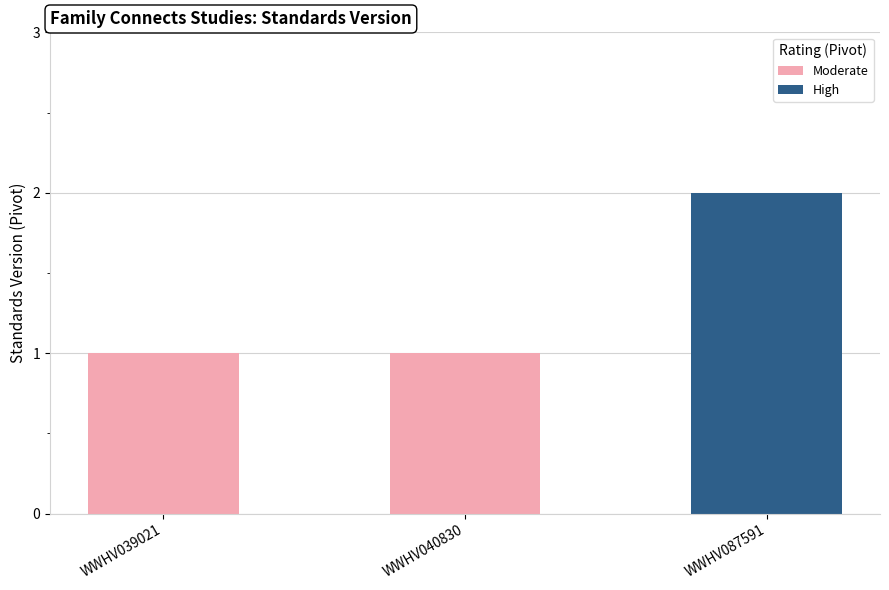

Does the chart contain any negative values?

No